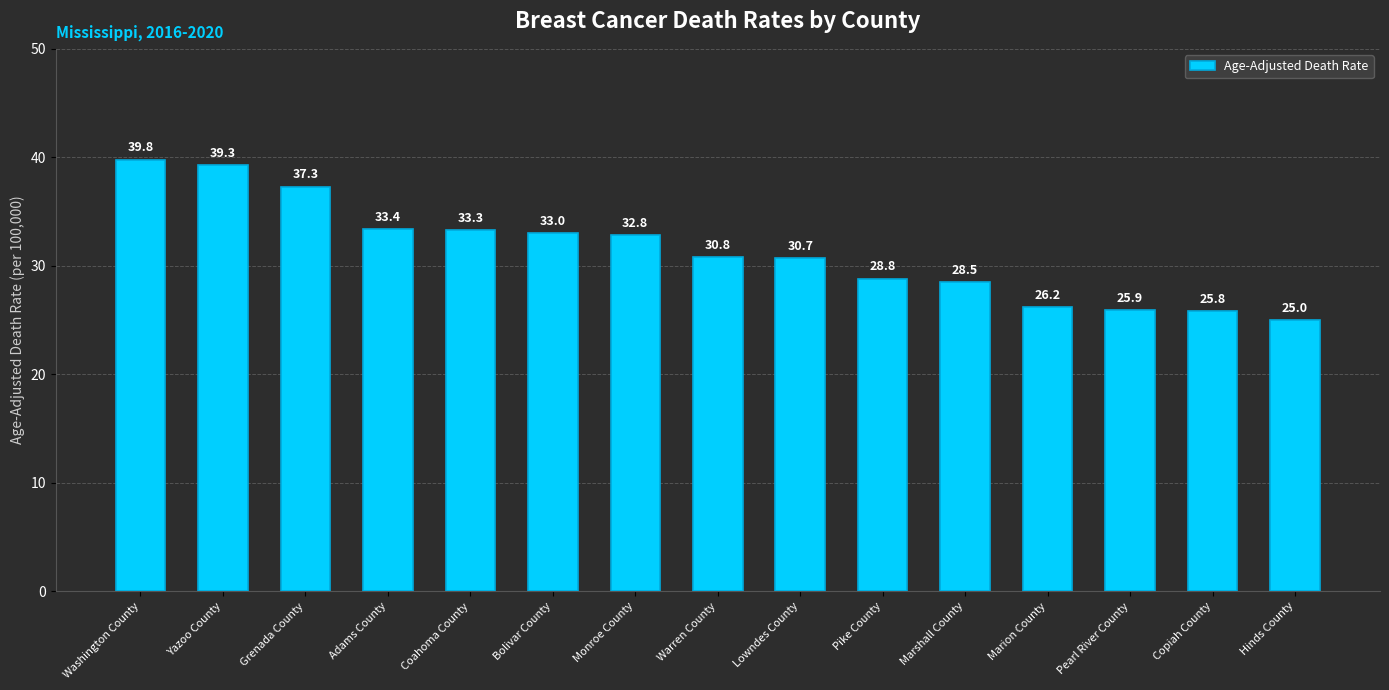

What is the label of the 6th bar from the right?

Pike County